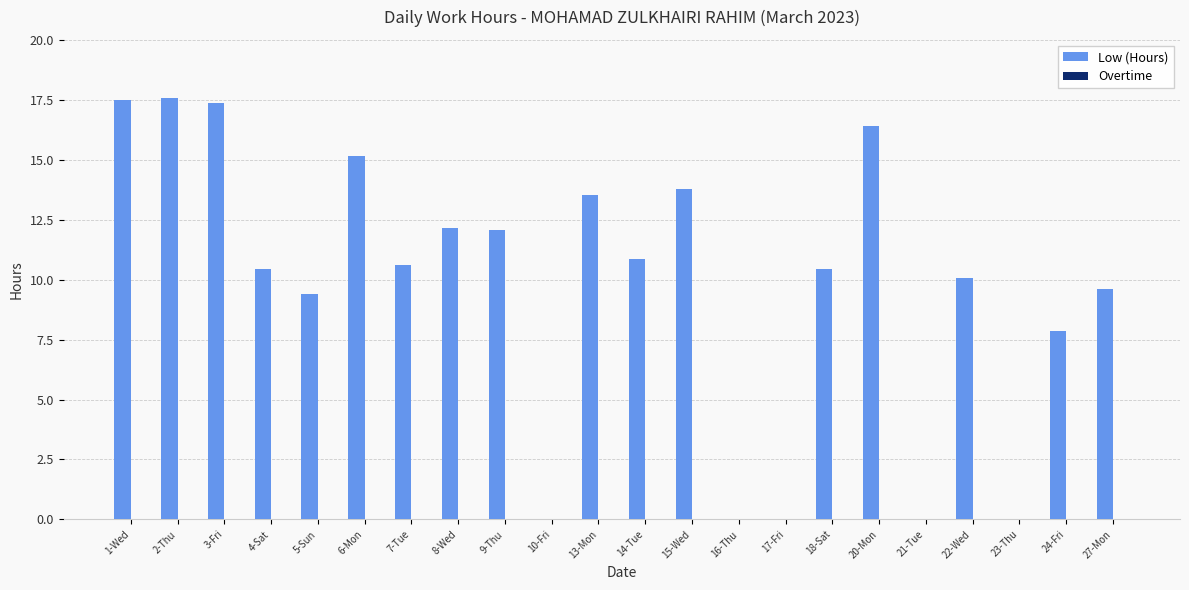

What is the sum of all values?

214.9